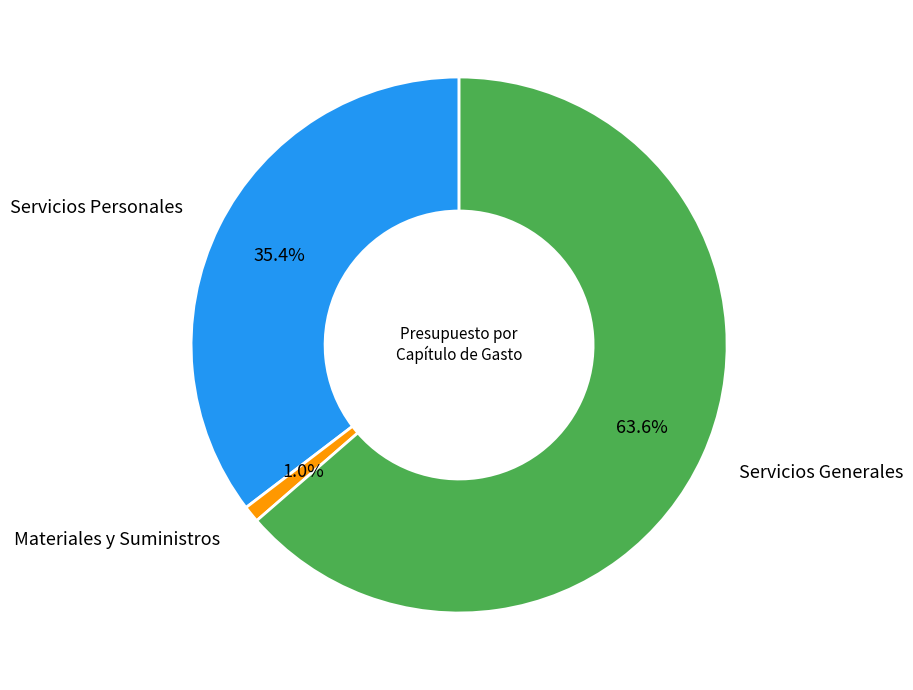

To the nearest percent, what is the average slice percentage?

33%